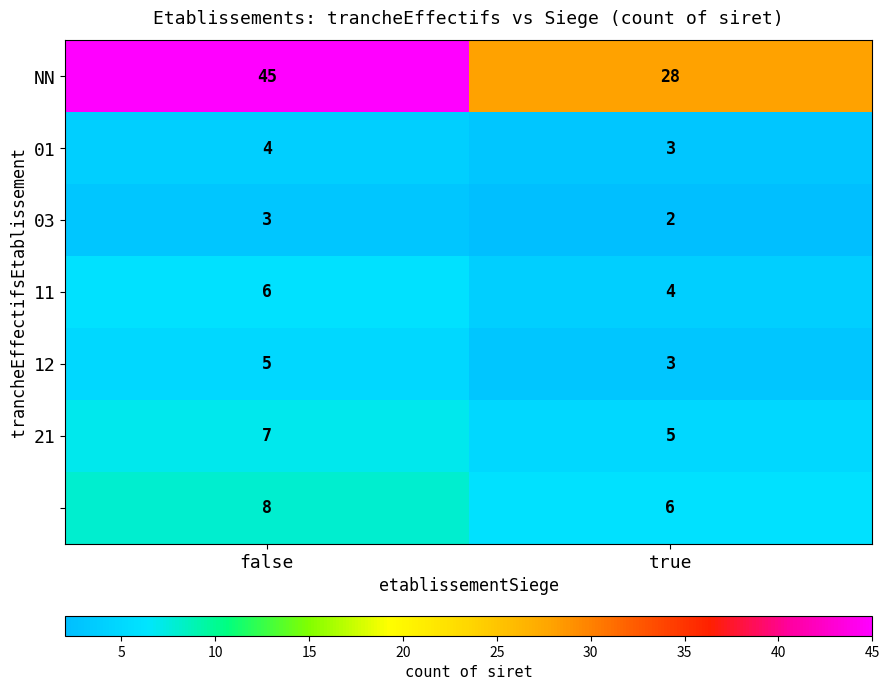

What is the difference between the highest and lowest values at true?

26